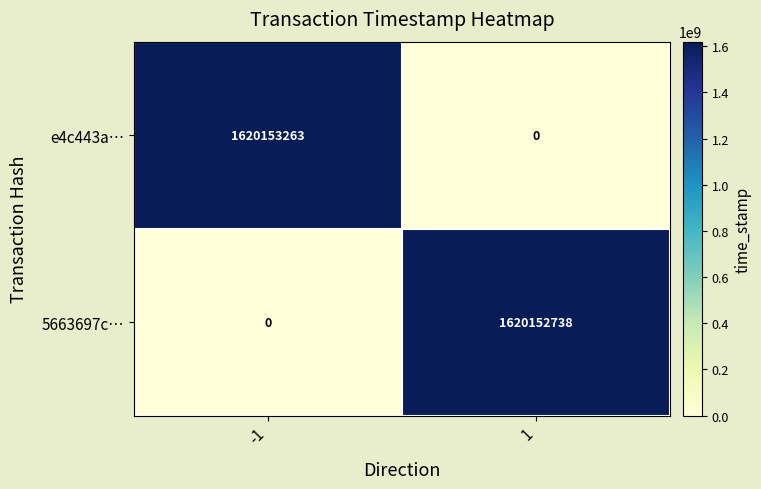

Rank the series by their maximum value, from highest to lowest.

e4c443a…, 5663697c…